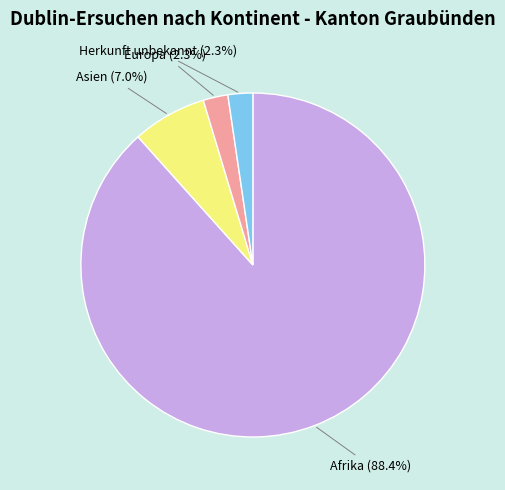

Is there a majority slice in this chart?

Yes